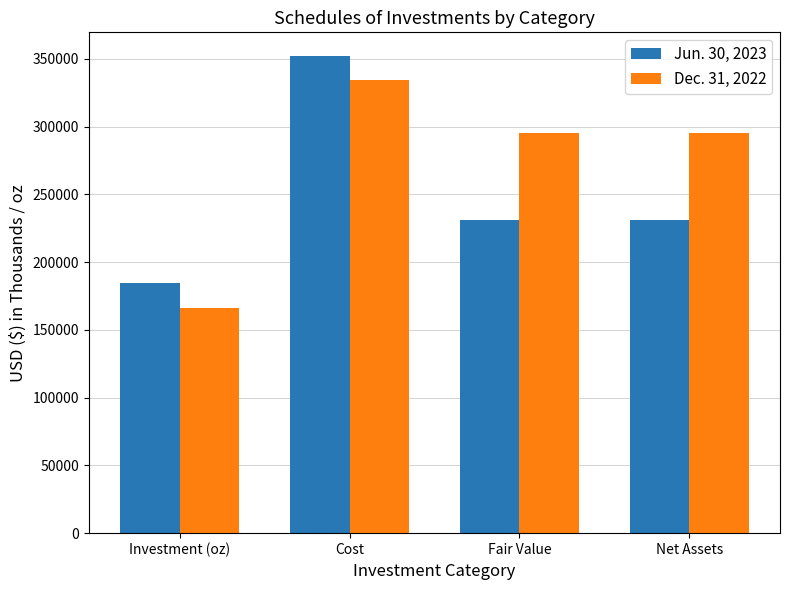

What position from the right is Fair Value?

2